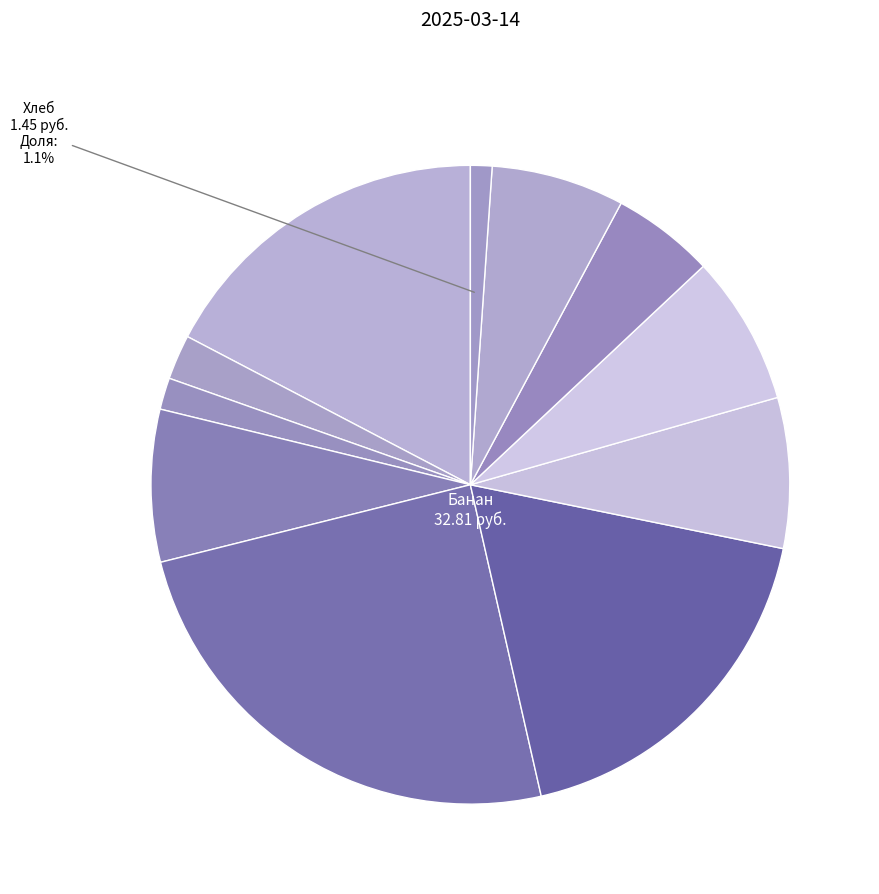

How many segments does this pie chart have?

11